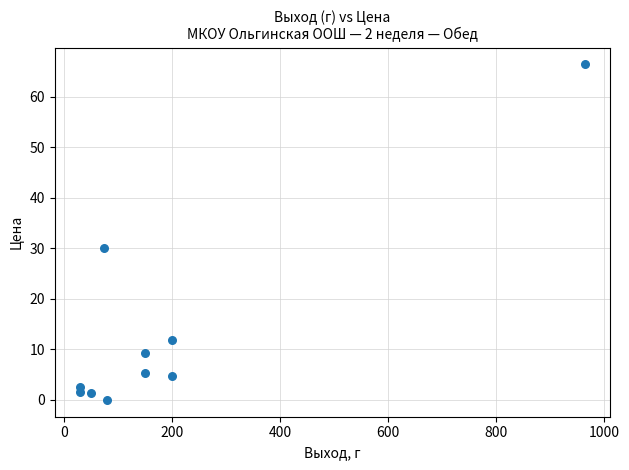

What is the average Y value?

13.3